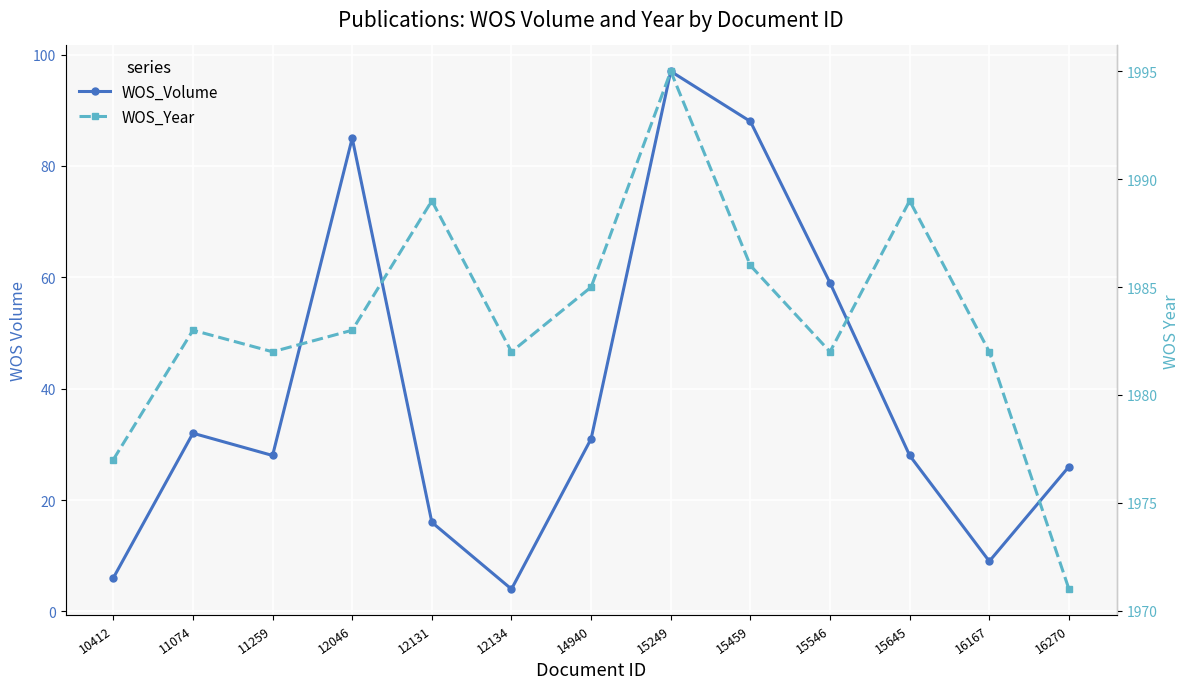

Does the chart display data point markers on the line(s)?

Yes